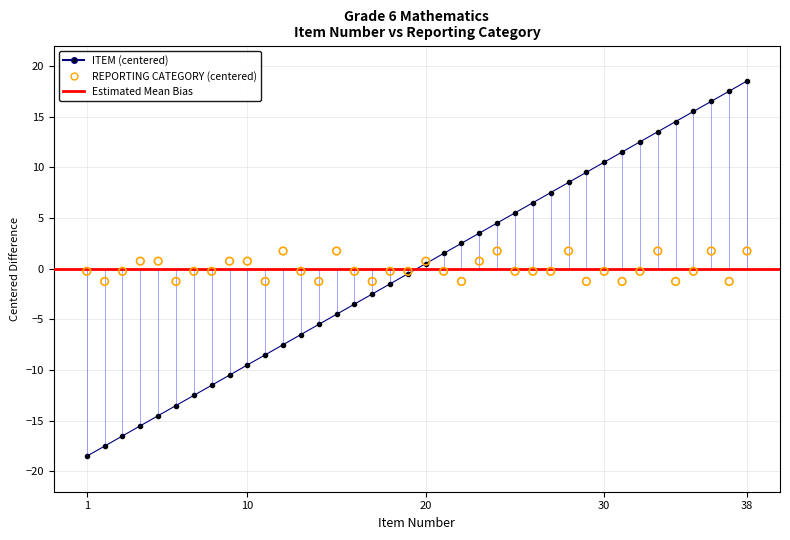

What is the total value across all series at 31?

10.2